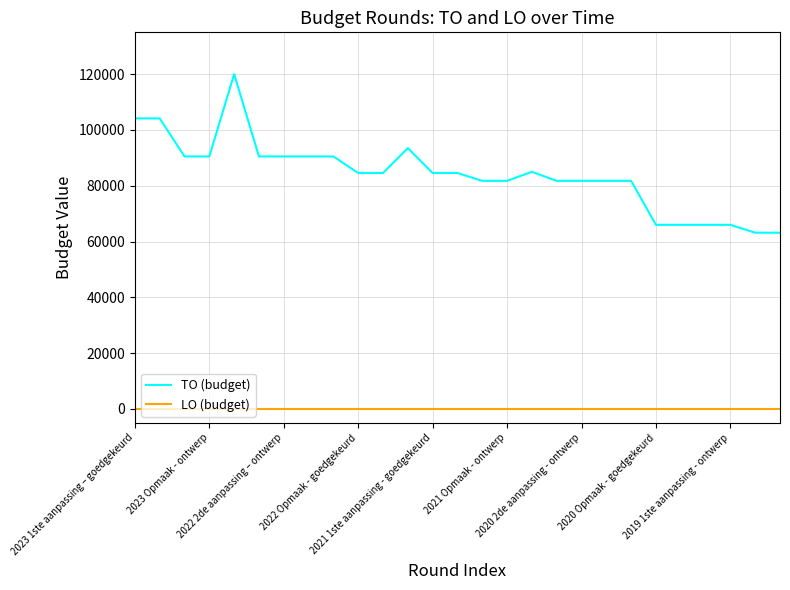

Rank the series by their maximum value, from highest to lowest.

TO (budget), LO (budget)